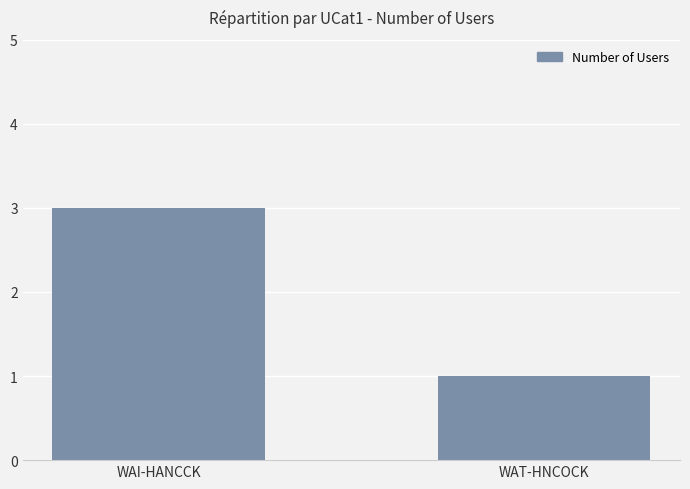

Approximately how many times larger is the value at WAI-HANCCK compared to WAT-HNCOCK?

3.0